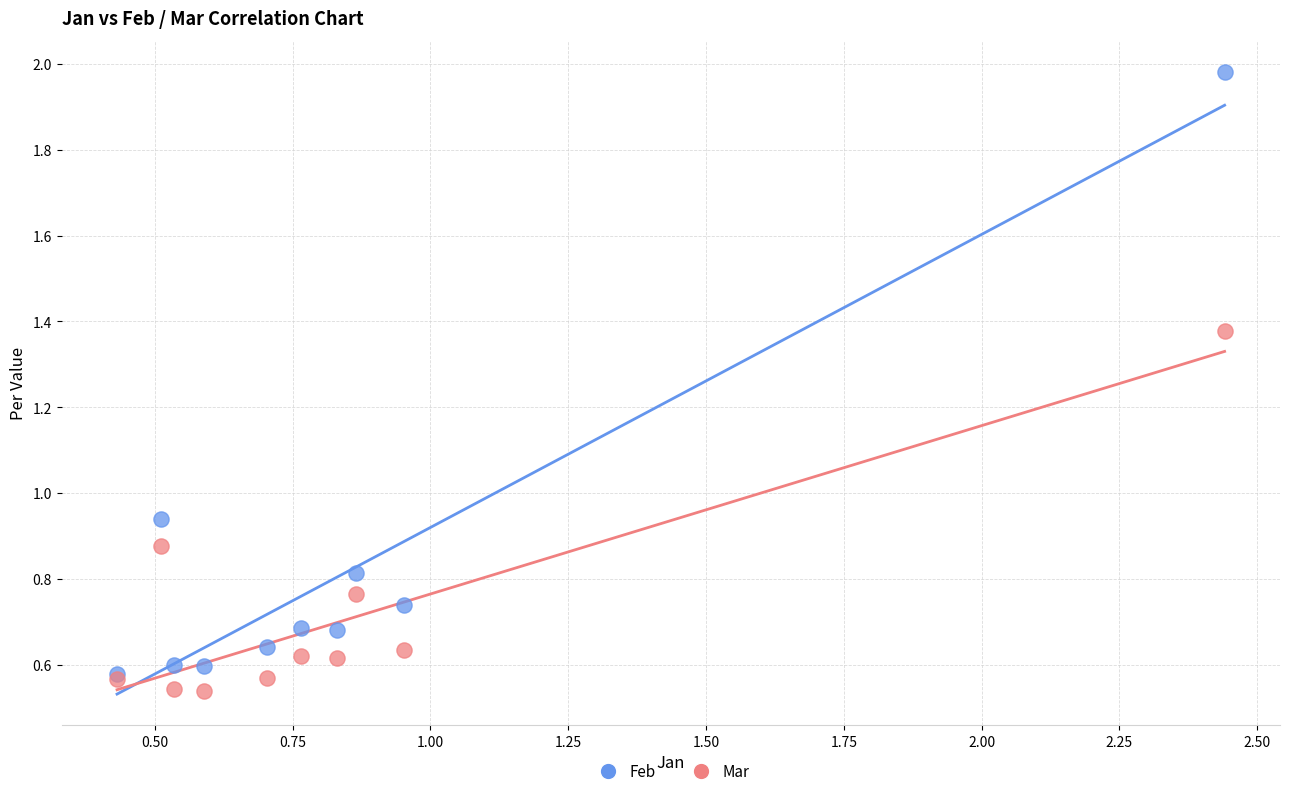

Which series reaches the maximum Y coordinate?

Feb